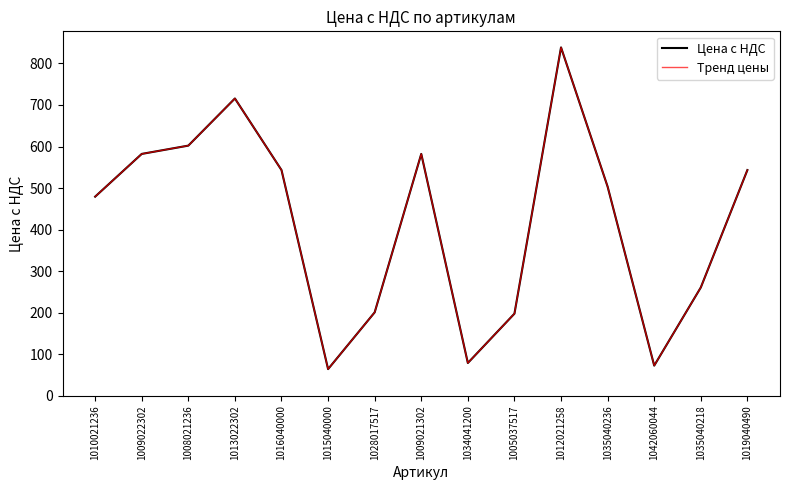

Reading left to right, extract all data points from this chart.

Цена с НДС: 1010021236=479.3	1009022302=582.2	1008021236=602.1	1013022302=715.6	1016040000=543.3	1015040000=64.1	1028017517=200.7	1009021302=582.2	1034041200=78.8	1005037517=197.6	1012021258=838.5	1035040236=503.3	1042060044=72.5	1035040218=260.6	1019040490=543.3
Тренд цены: 1010021236=479.3	1009022302=582.2	1008021236=602.1	1013022302=715.6	1016040000=543.3	1015040000=64.1	1028017517=200.7	1009021302=582.2	1034041200=78.8	1005037517=197.6	1012021258=838.5	1035040236=503.3	1042060044=72.5	1035040218=260.6	1019040490=543.3